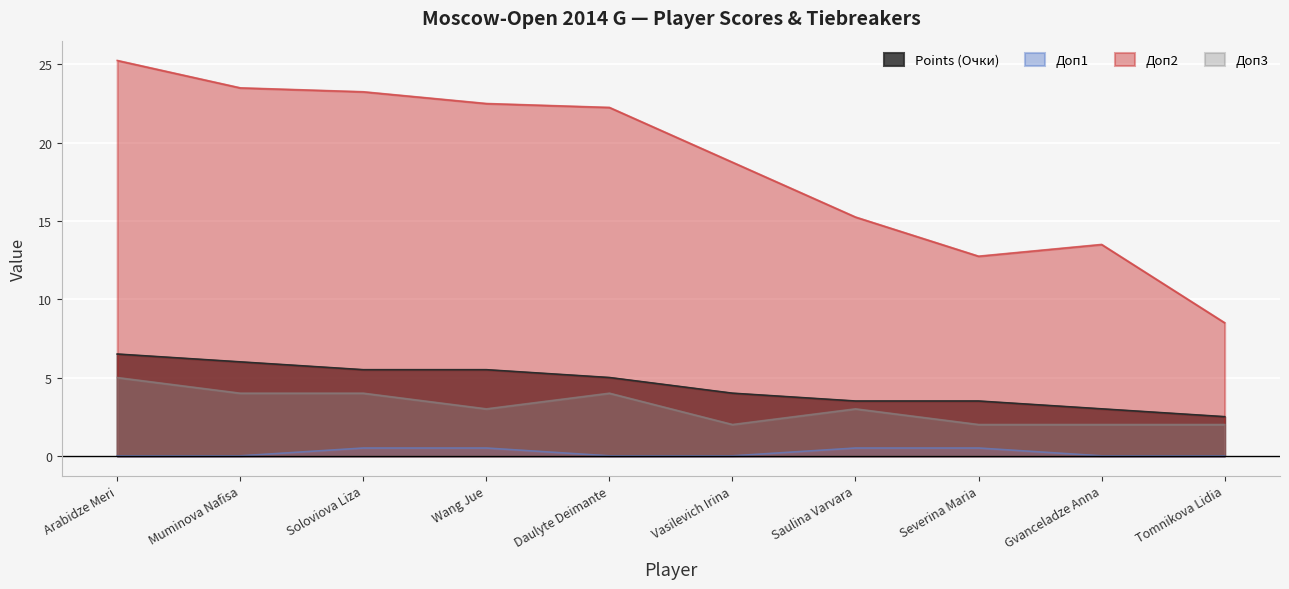

What is the total value across all series at Wang Jue?

31.5